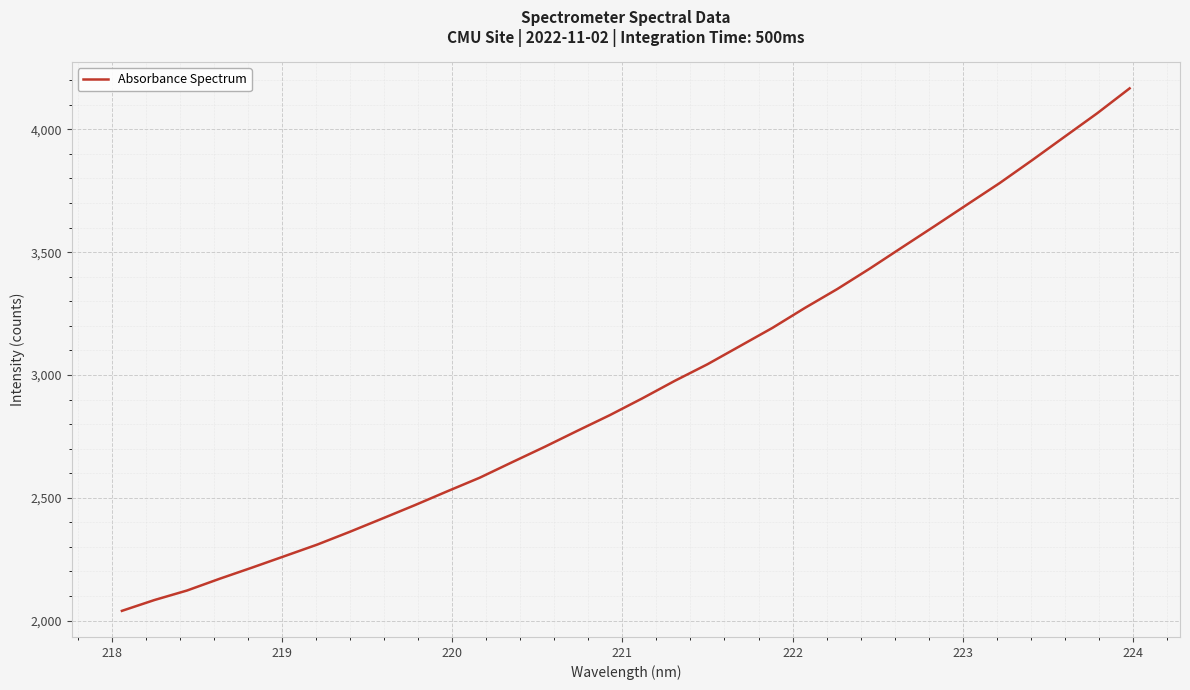

What is the difference between the maximum and minimum values?

2127.6